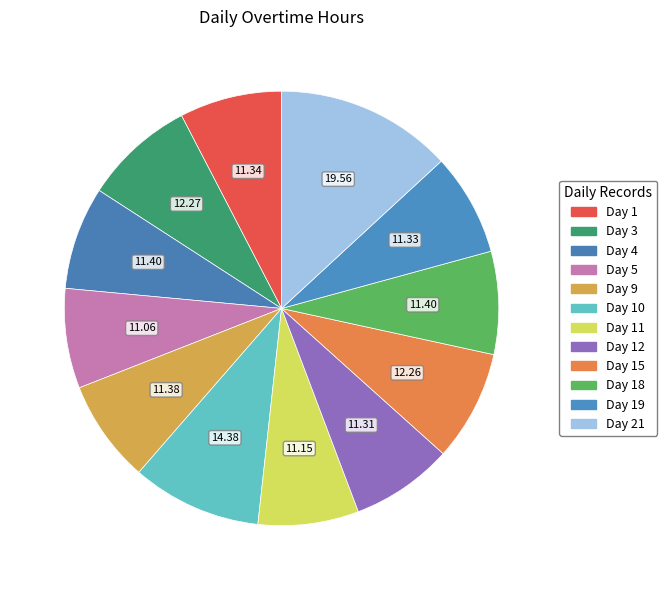

Rank the categories by value from highest to lowest.

Day 21, Day 10, Day 3, Day 15, Day 4, Day 18, Day 9, Day 1, Day 19, Day 12, Day 11, Day 5